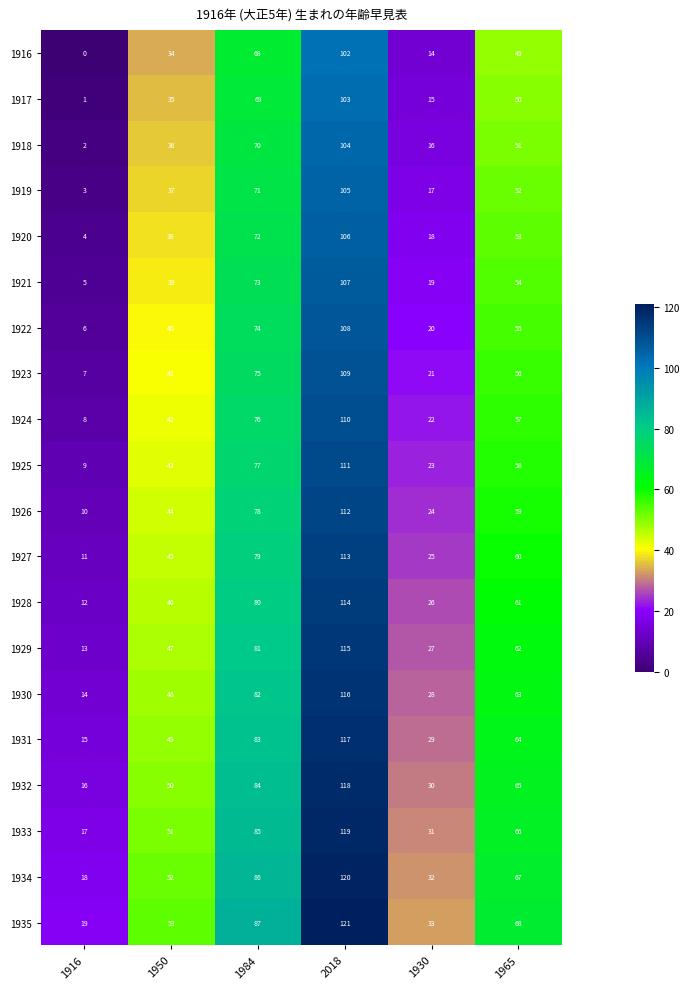

What is the difference between the highest and lowest values at 1916?

19